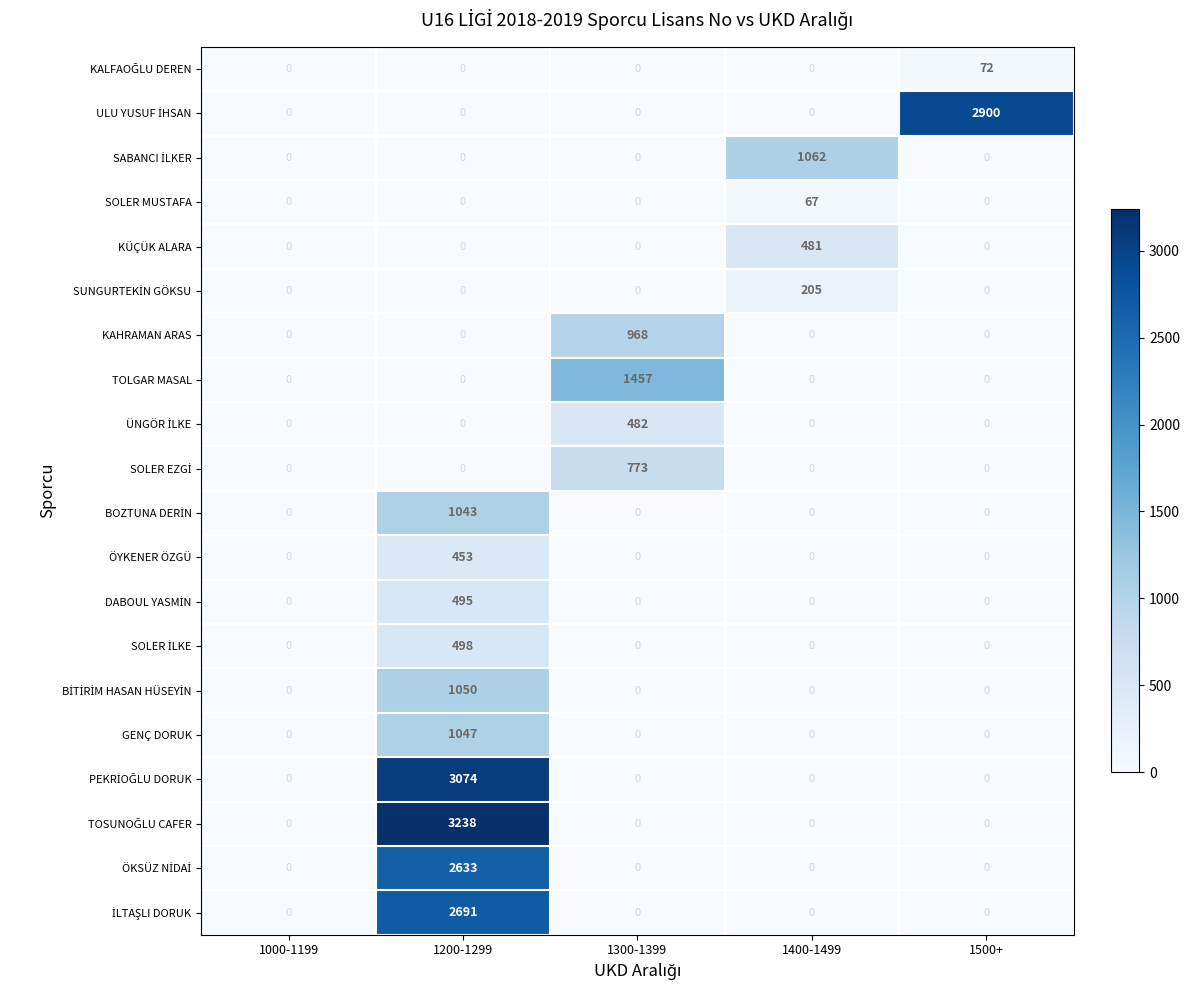

Between 1000-1199 and 1300-1399, which series saw the biggest shift?

TOLGAR MASAL